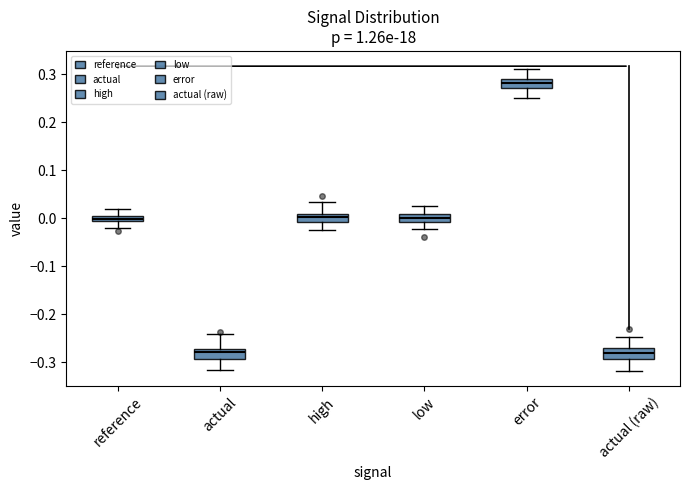

Where is the upper edge of the box for actual (raw) on the y-axis? The values are not printed on the chart, so give them approximately, as read against the axis.

-0.27